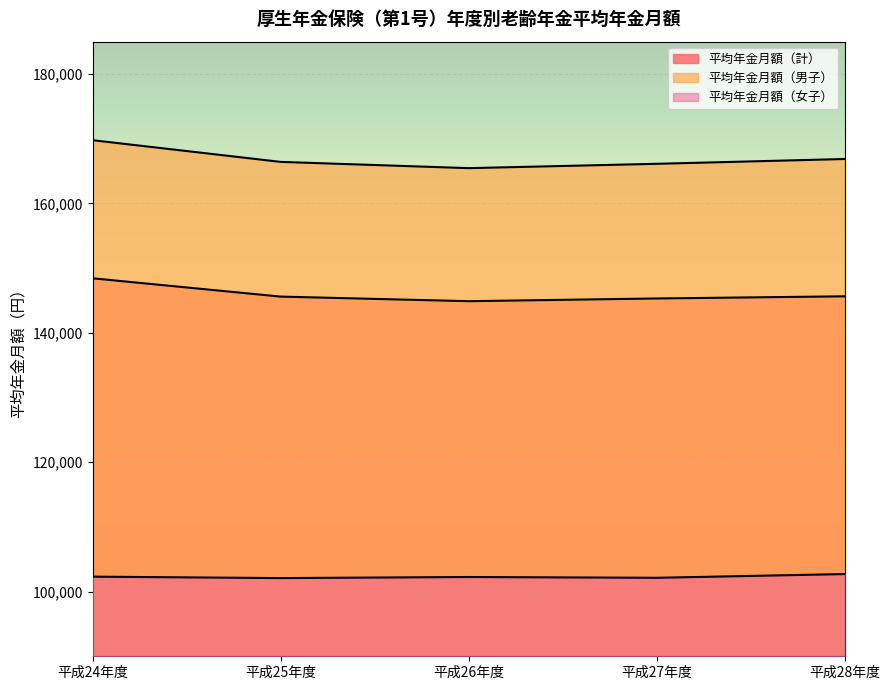

Reading left to right, what are all the values shown in this chart?

平均年金月額（計）: 平成24年度=148422	平成25年度=145596	平成26年度=144886	平成27年度=145305	平成28年度=145638
平均年金月額（男子）: 平成24年度=169769	平成25年度=166418	平成26年度=165450	平成27年度=166120	平成28年度=166863
平均年金月額（女子）: 平成24年度=102308	平成25年度=102086	平成26年度=102252	平成27年度=102131	平成28年度=102708